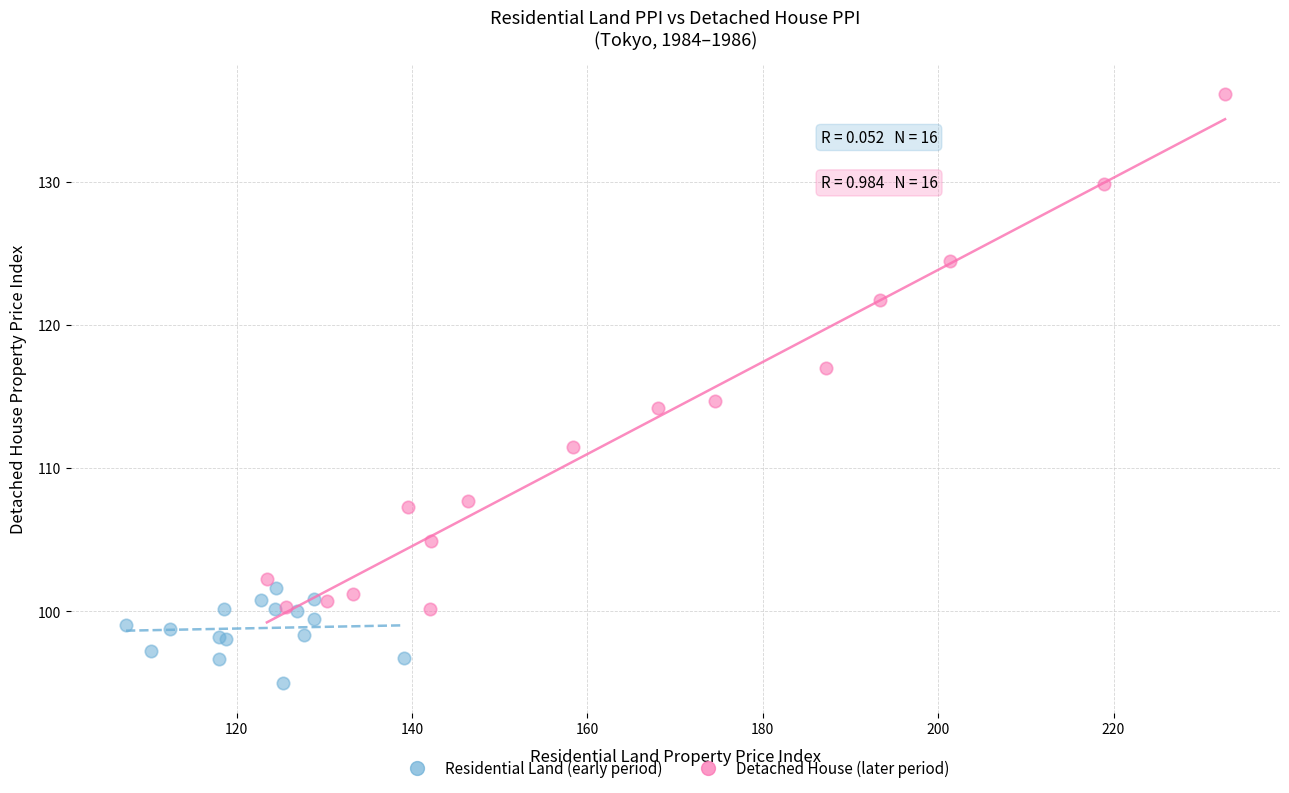

Which series contains the lowest Y value?

Residential Land (early period)